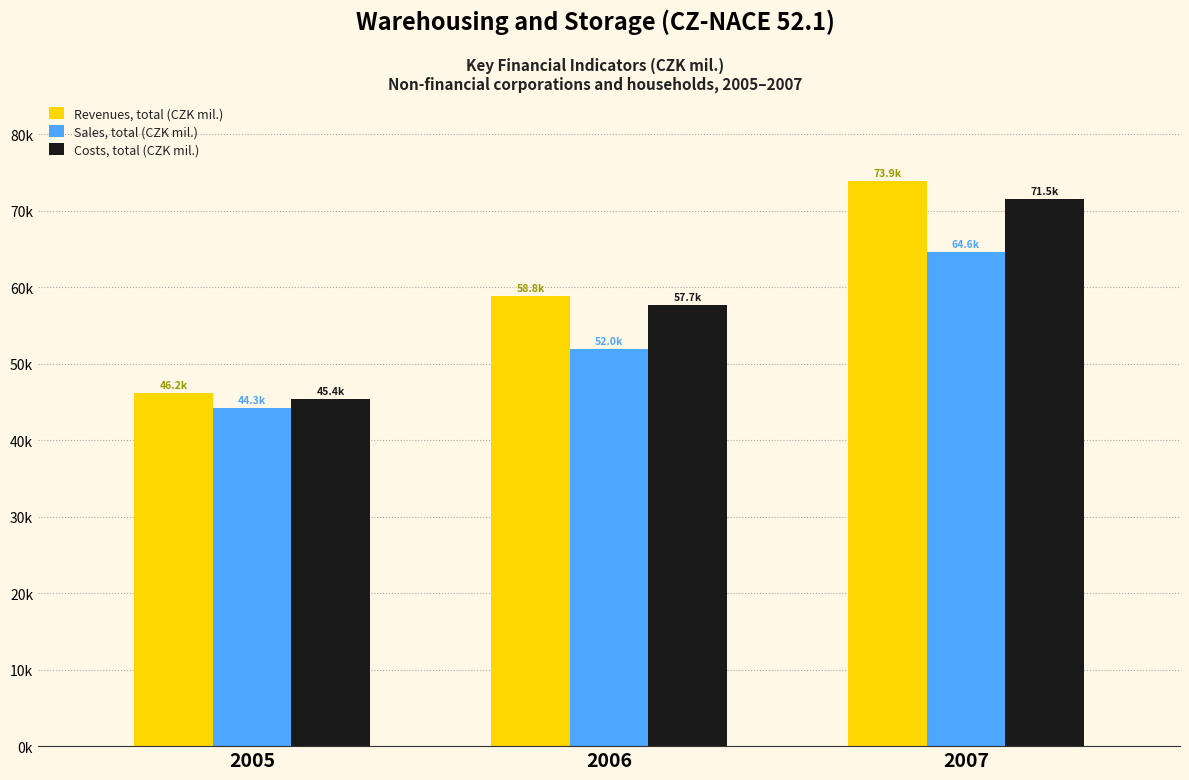

At which category does the chart reach its peak across all series?

2007